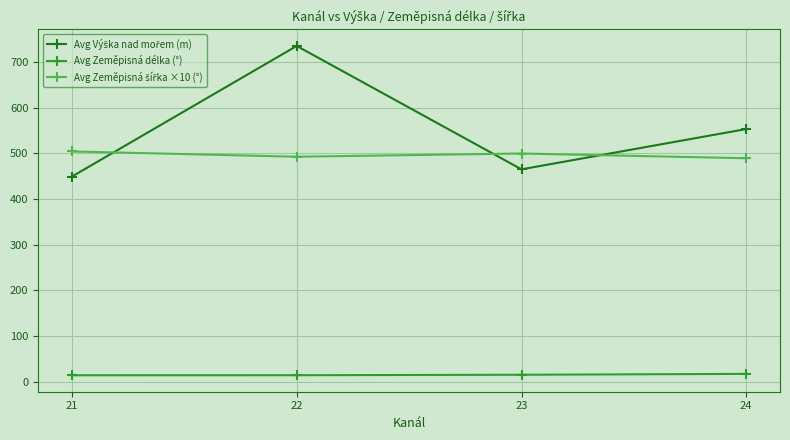

Which category has the highest value across all series?

22